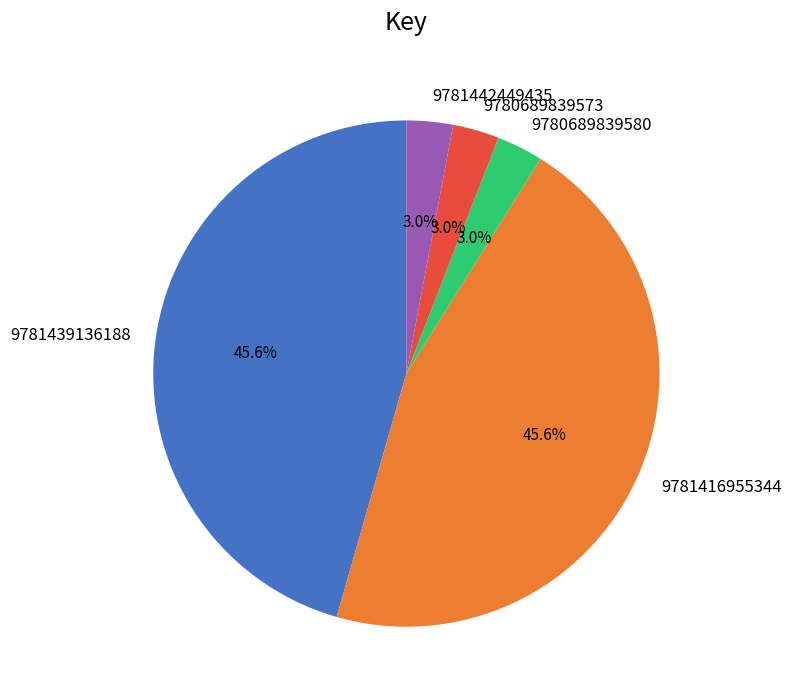

What is the total percentage of 9781439136188 and 9780689839573?

48.5%